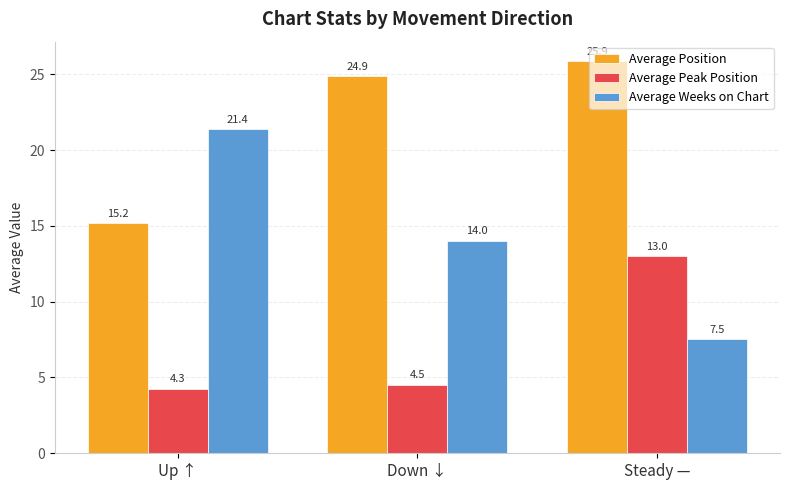

Rank the categories by Average Position value from lowest to highest.

Up ↑, Down ↓, Steady —